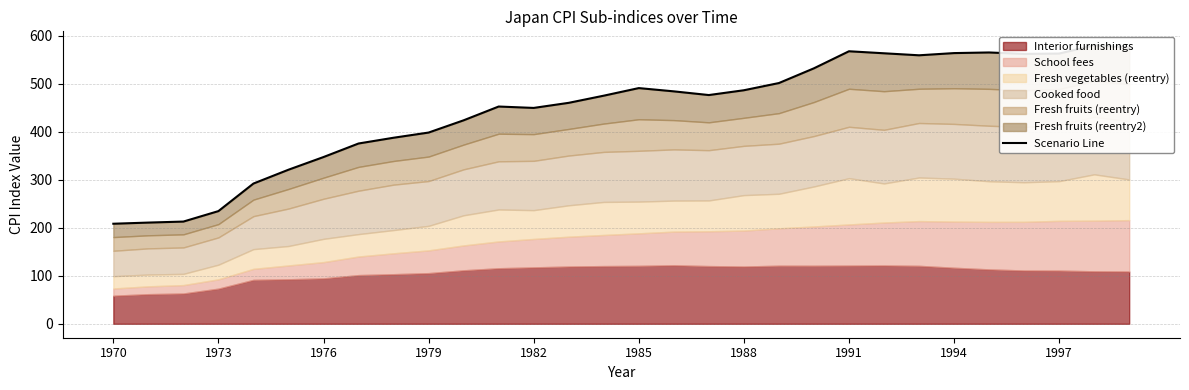

At which category does the chart reach its minimum across all series?

1970